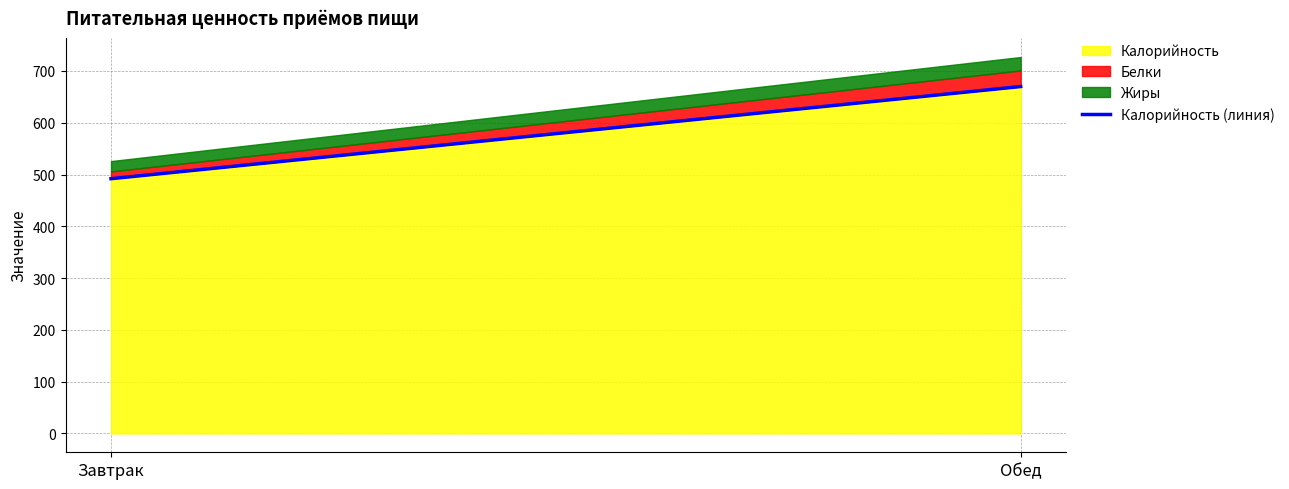

Which category has the lowest value across all series?

Завтрак